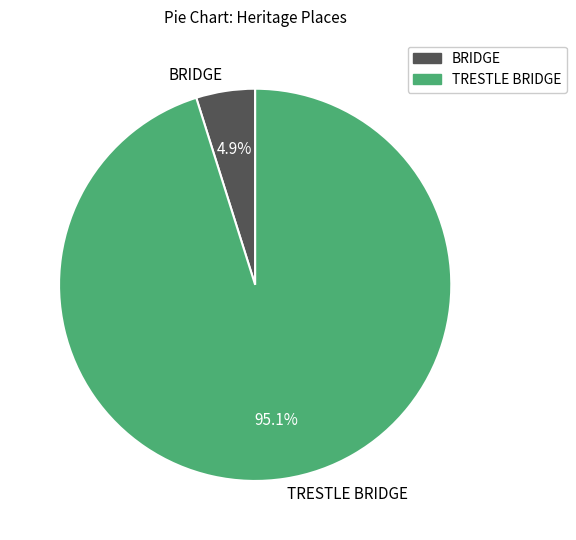

To the nearest percent, what is the difference between the largest and smallest slice percentages?

90%